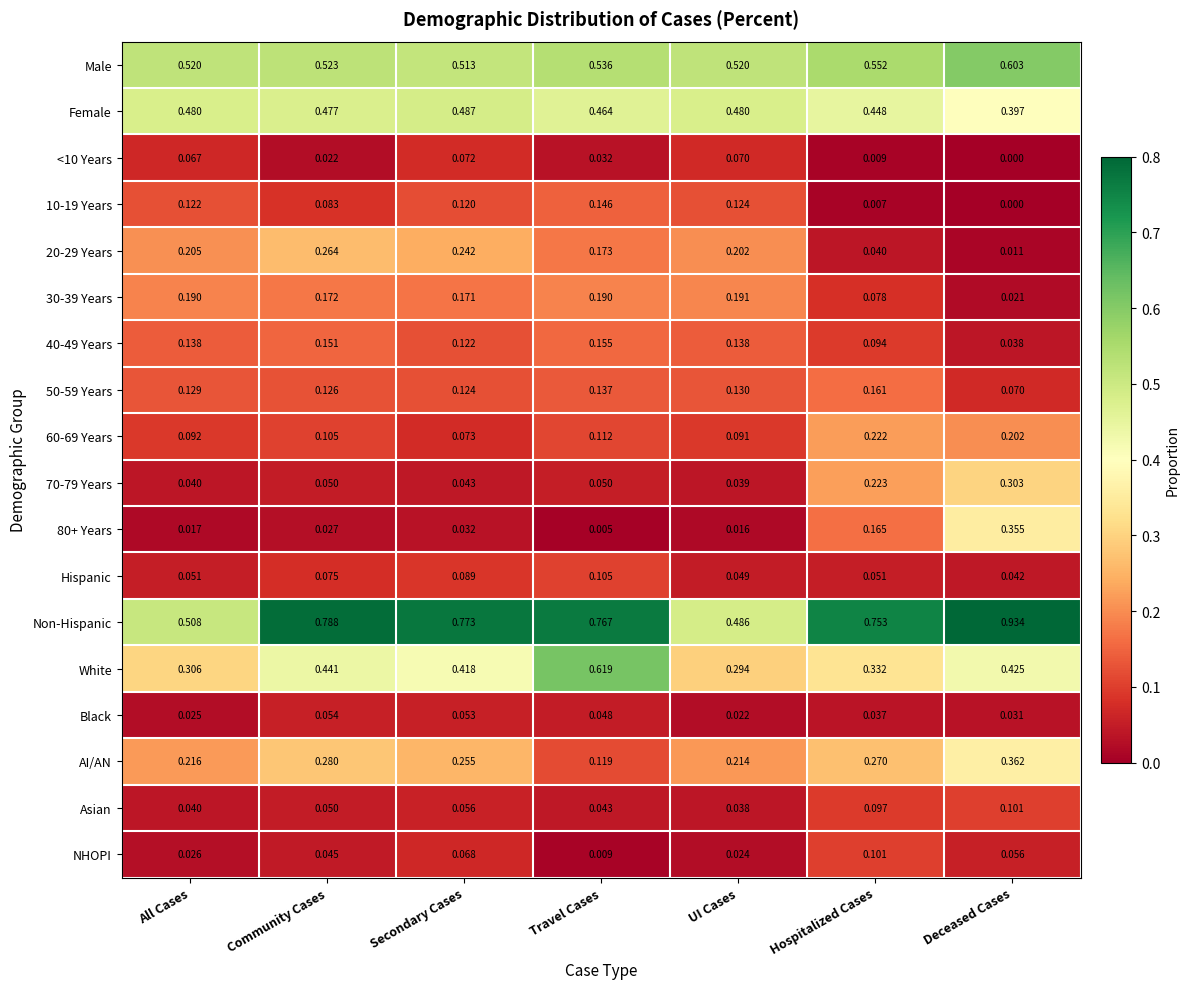

At how many categories does at least one series exceed 0?

7